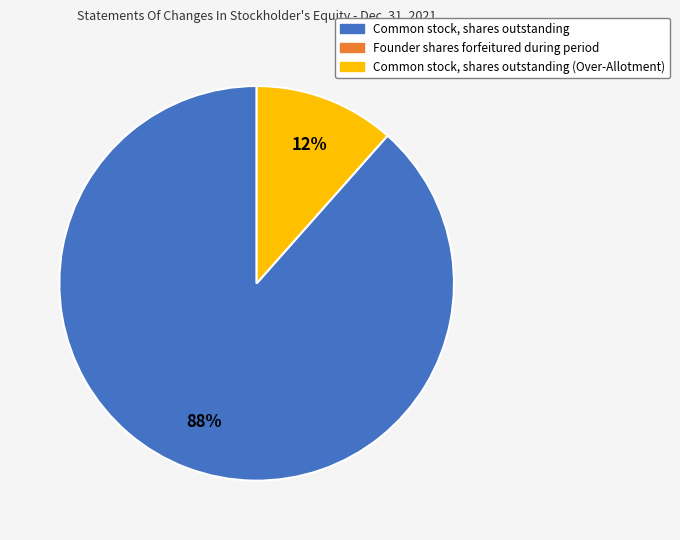

To the nearest percent, what is the average slice percentage?

50%